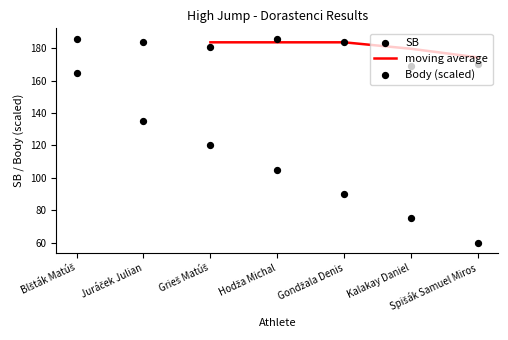

At which category is the sum across all series the highest?

Blšták Matúš